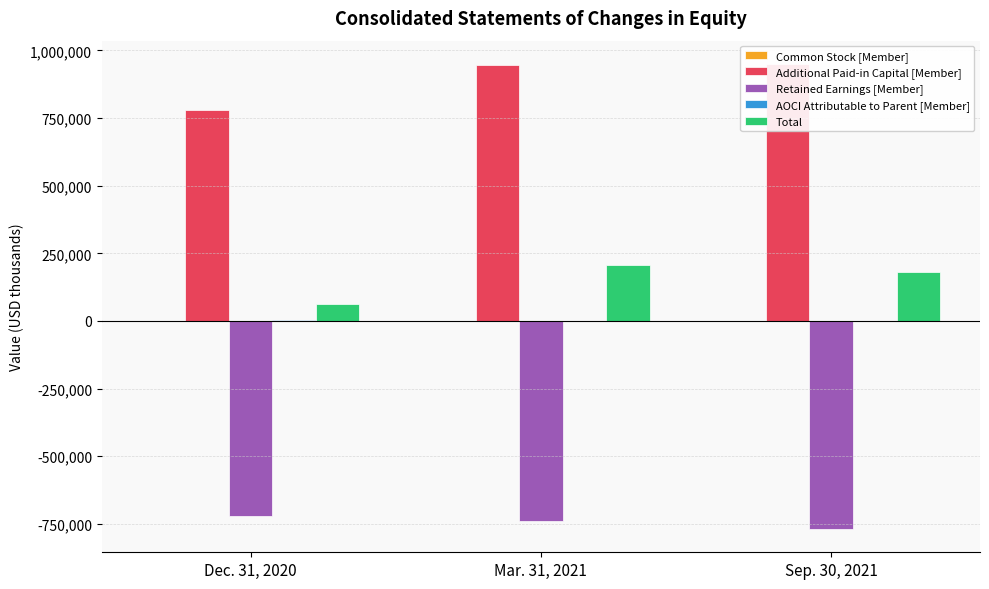

What is the difference between the maximum and minimum values in the Additional Paid-in Capital [Member] series?

168845